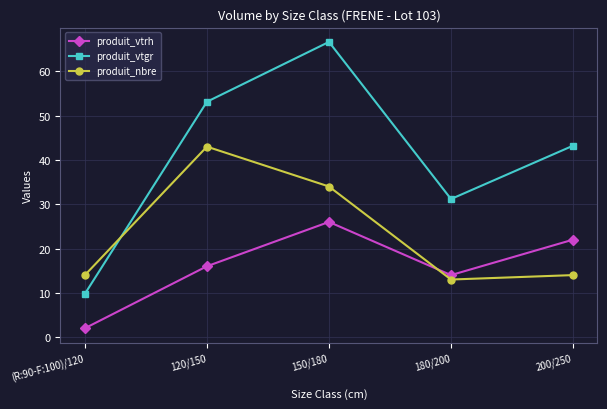

At how many categories does at least one series exceed 8?

5